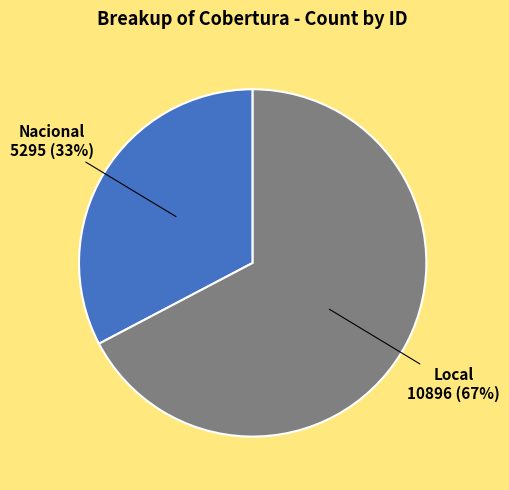

Rank the categories by value from lowest to highest.

Nacional, Local